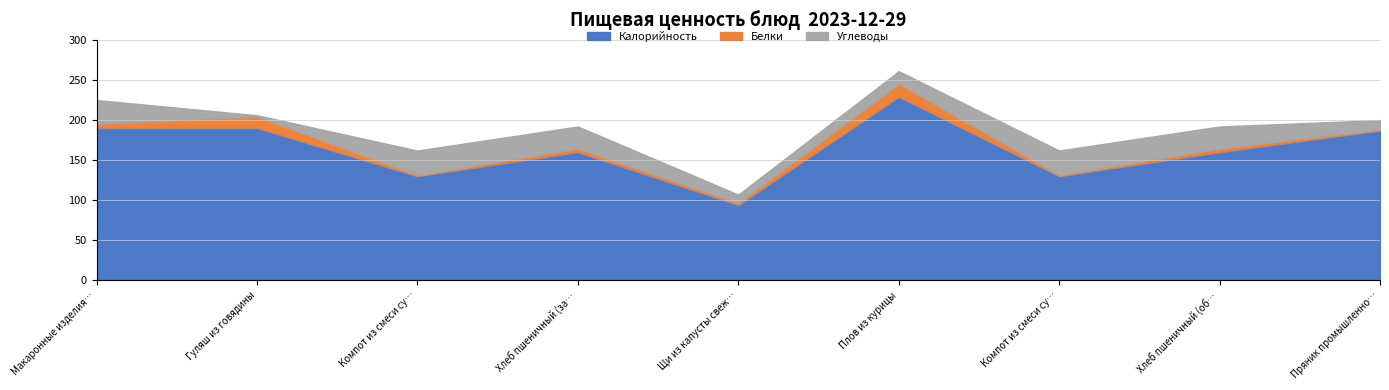

What is the value of the Белки point at the 9th from the left?

1